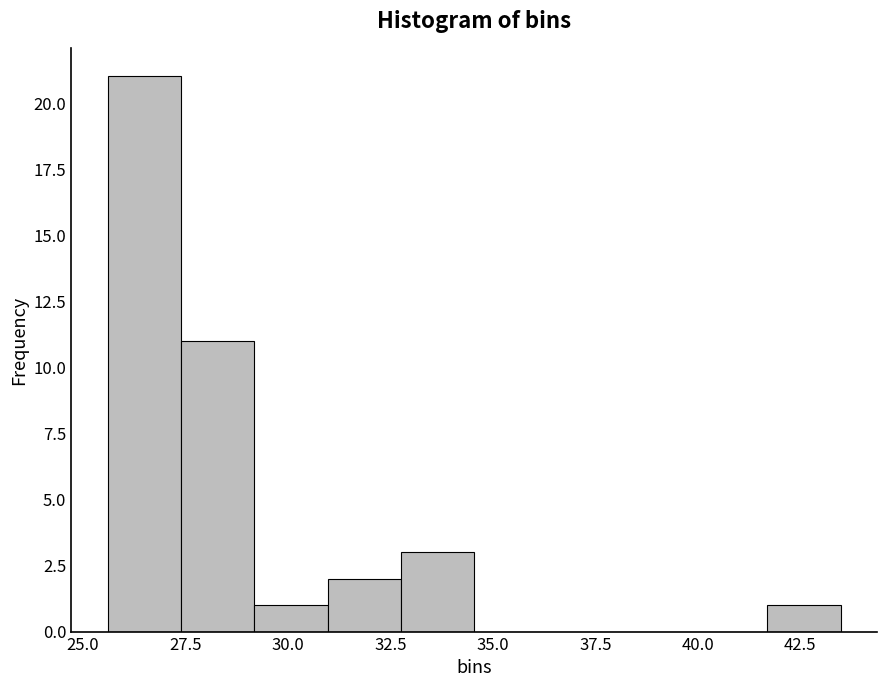

Read against the x-axis, roughly where is the centre of the tallest bar?

26.5